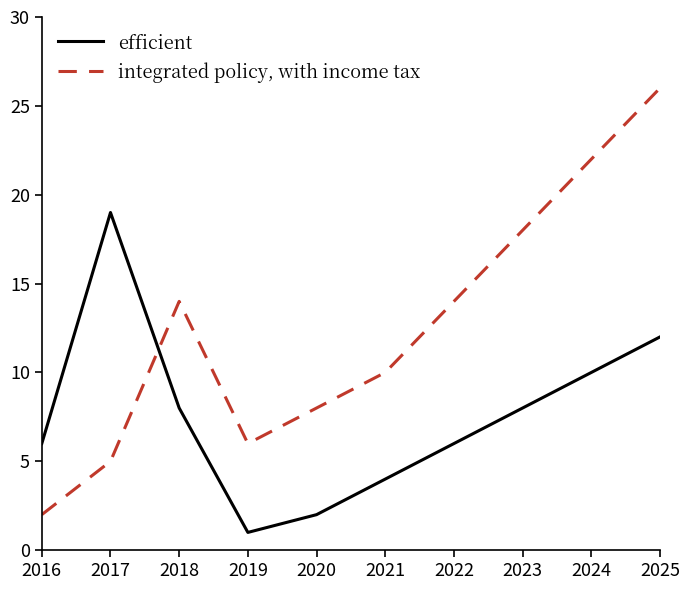

True or false: efficient has a value of 0 at 2019.

False